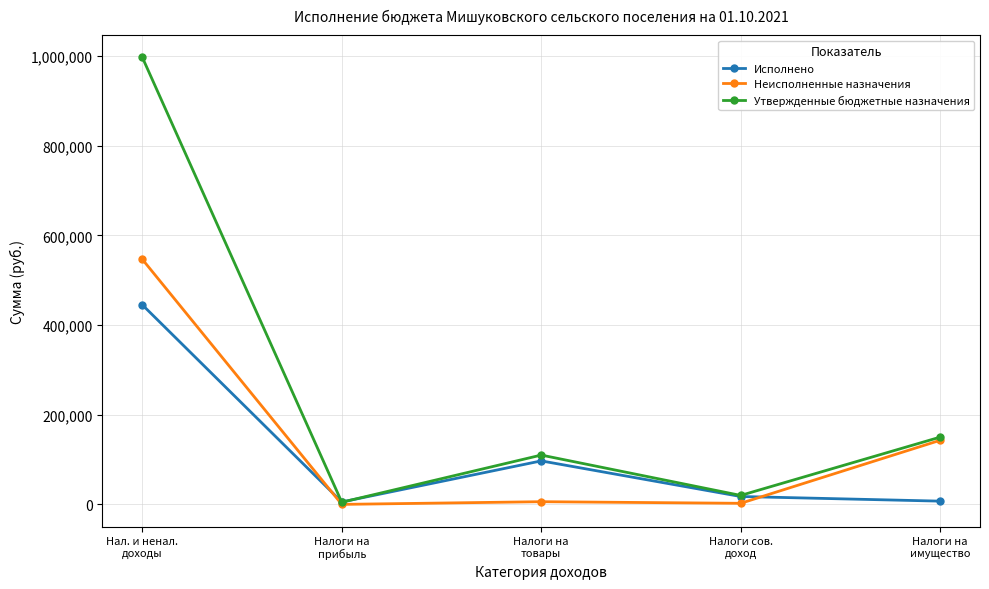

What is the sum of all Неисполненные назначения values?

697837.9